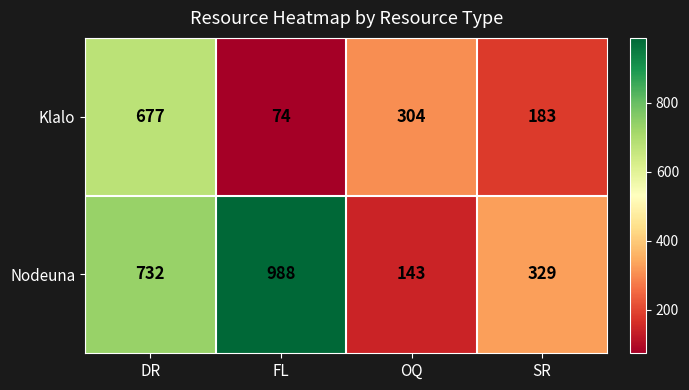

What is the smallest value displayed?

74